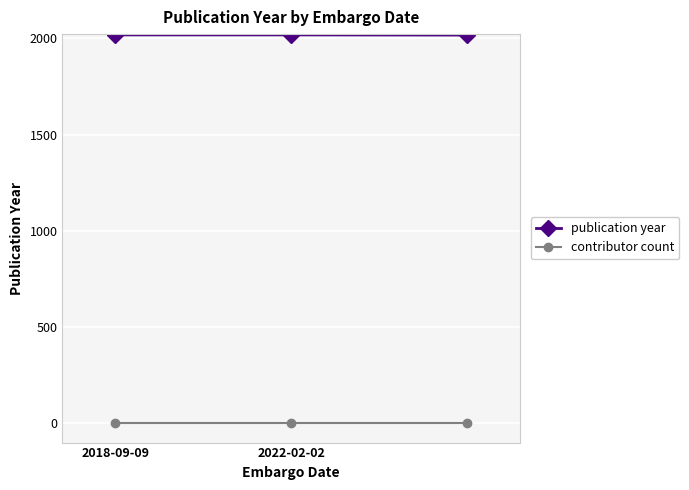

Count the publication year values in the range 2017 to 2018.

3